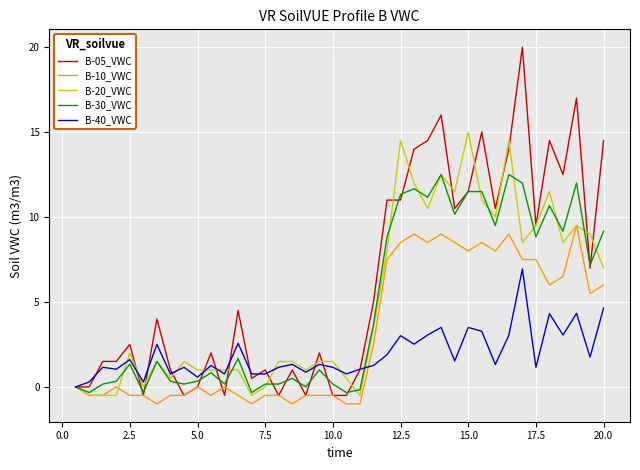

What is the minimum value shown in the chart?

-1.0